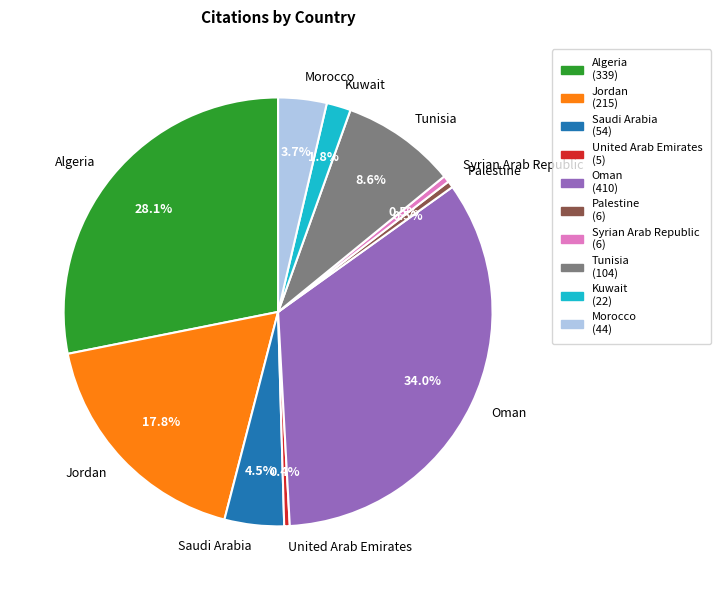

Count the number of slices in the pie.

10